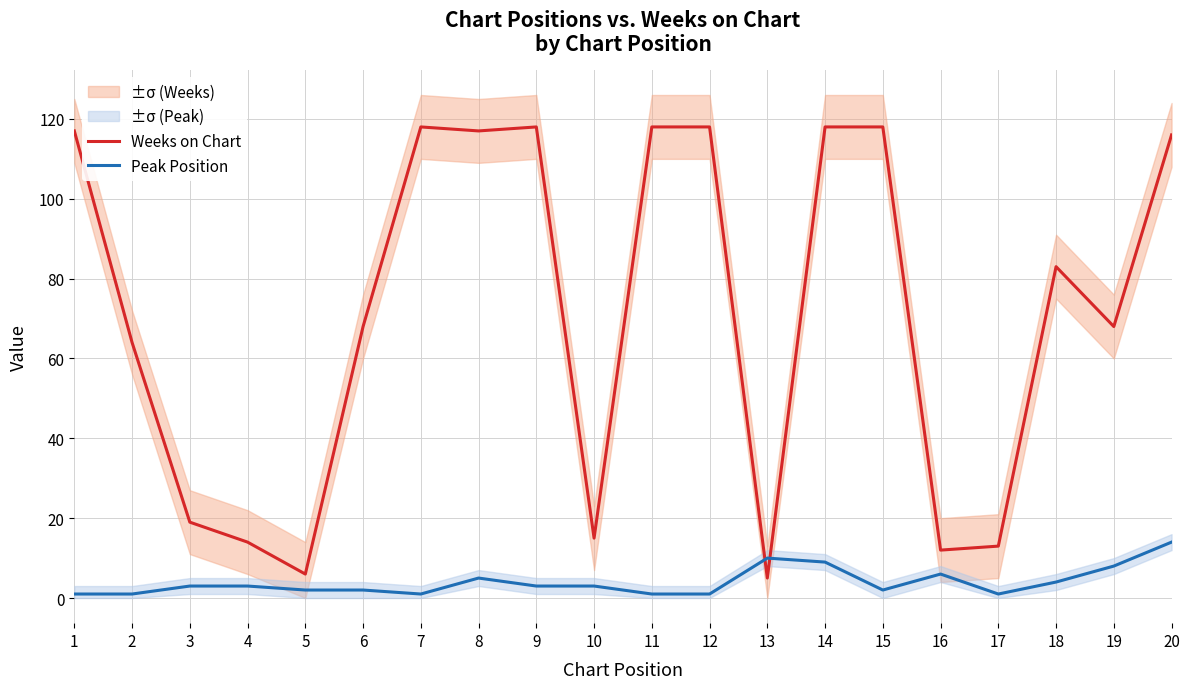

At which label does Peak Position reach its peak?

20